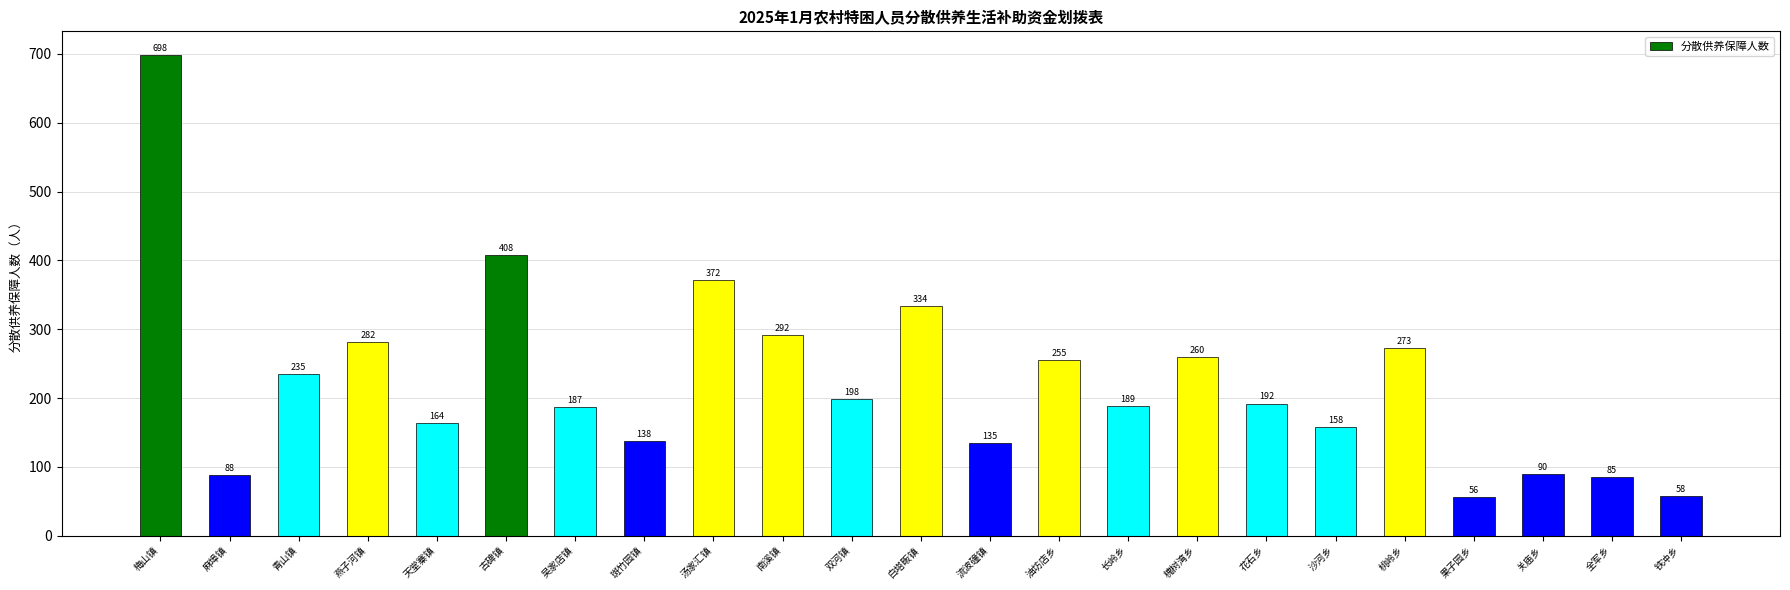

Rank the categories by value from highest to lowest.

梅山镇, 古碑镇, 汤家汇镇, 白塔畈镇, 南溪镇, 燕子河镇, 桃岭乡, 槐树湾乡, 油坊店乡, 青山镇, 双河镇, 花石乡, 长岭乡, 吴家店镇, 天堂寨镇, 沙河乡, 斑竹园镇, 流波䃥镇, 关庙乡, 麻埠镇, 全军乡, 铁冲乡, 果子园乡